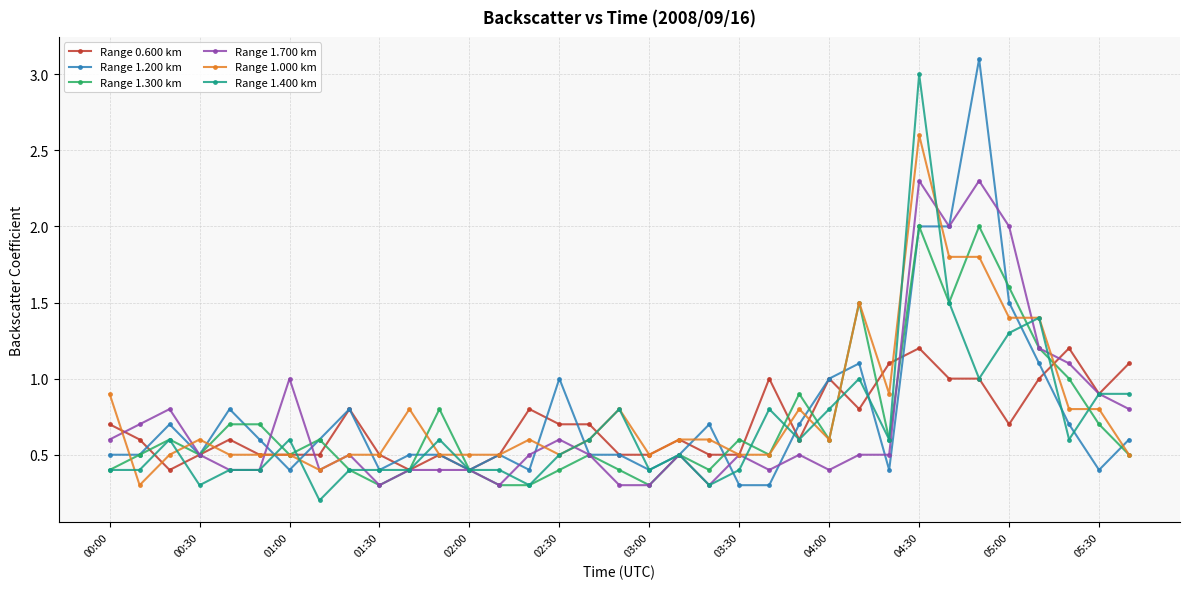

True or false: Range 1.200 km has more than 0 points higher than both neighbors.

True